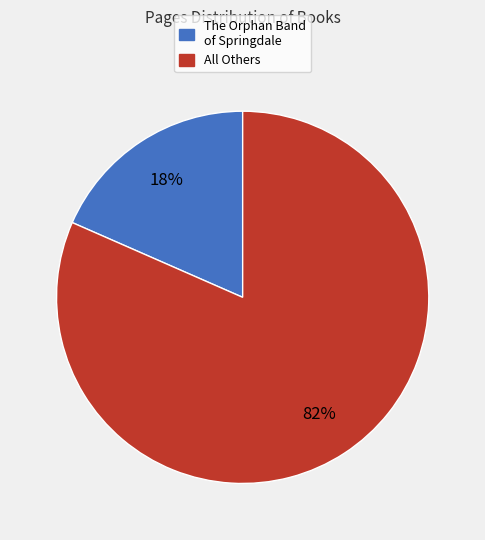

To the nearest percent, what is the average slice percentage?

50%